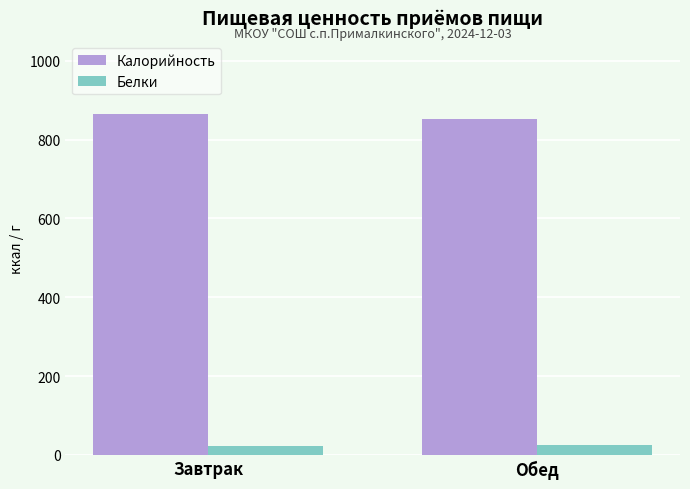

What is the value of the Белки bar at the 2nd from the left?

25.0